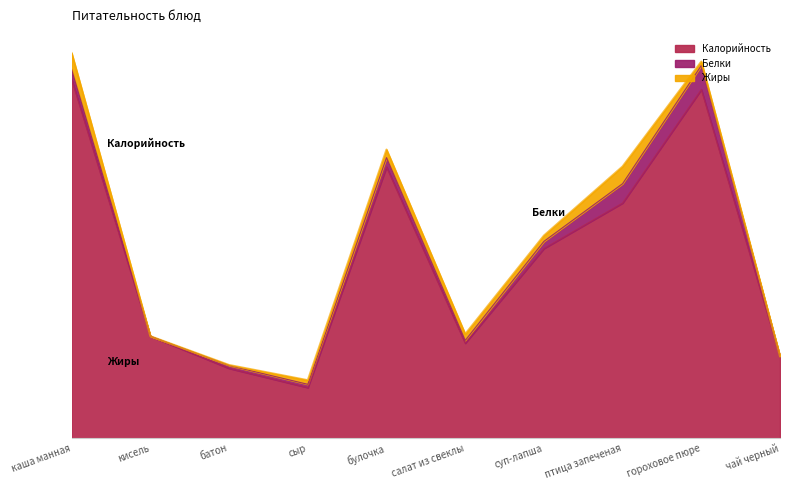

Between булочка and гороховое пюре, which series saw the biggest shift?

Калорийность